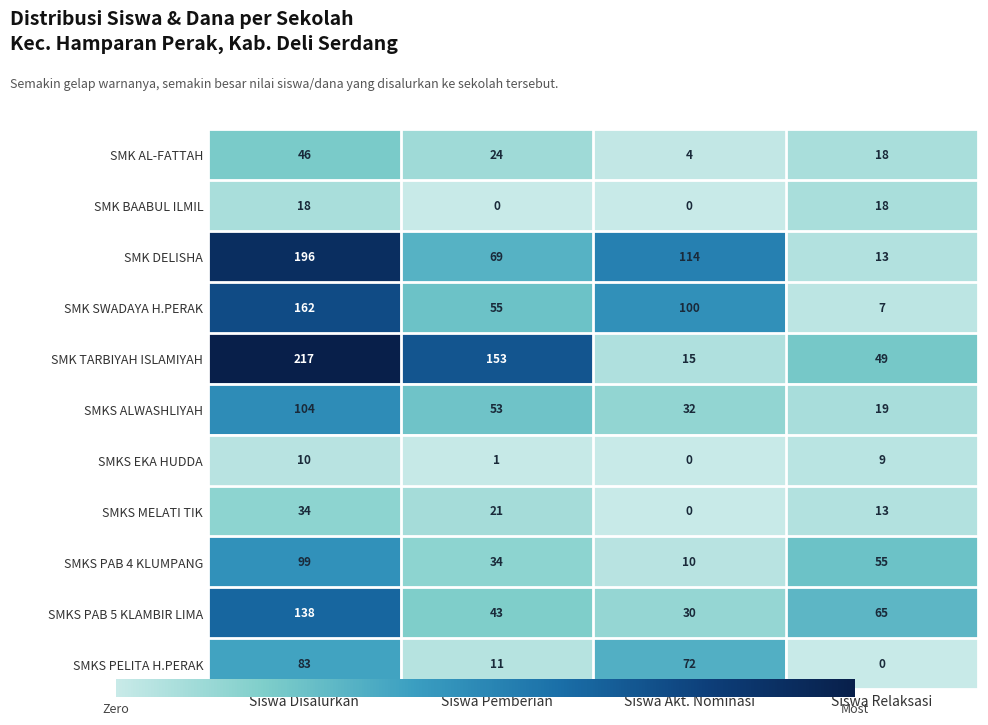

Which series has the largest range (max minus min)?

SMK TARBIYAH ISLAMIYAH